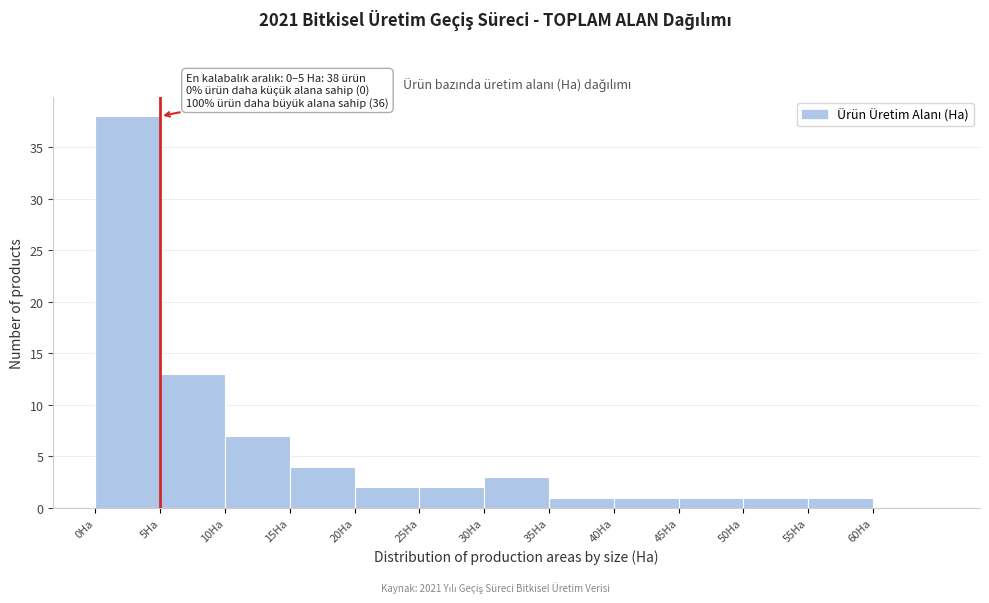

Which range on the x-axis has the tallest bar?

0 to 5